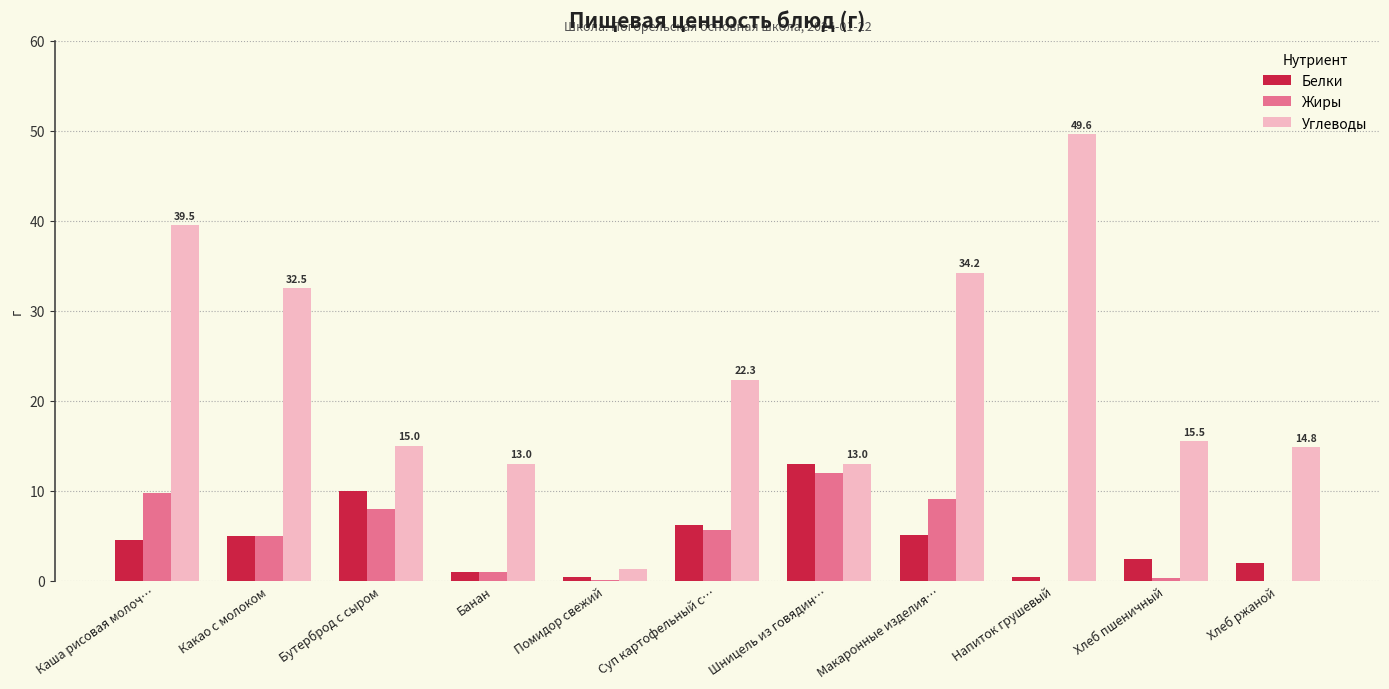

What is the difference between the Жиры values at Какао с молоком and Шницель из говядин…?

7.0